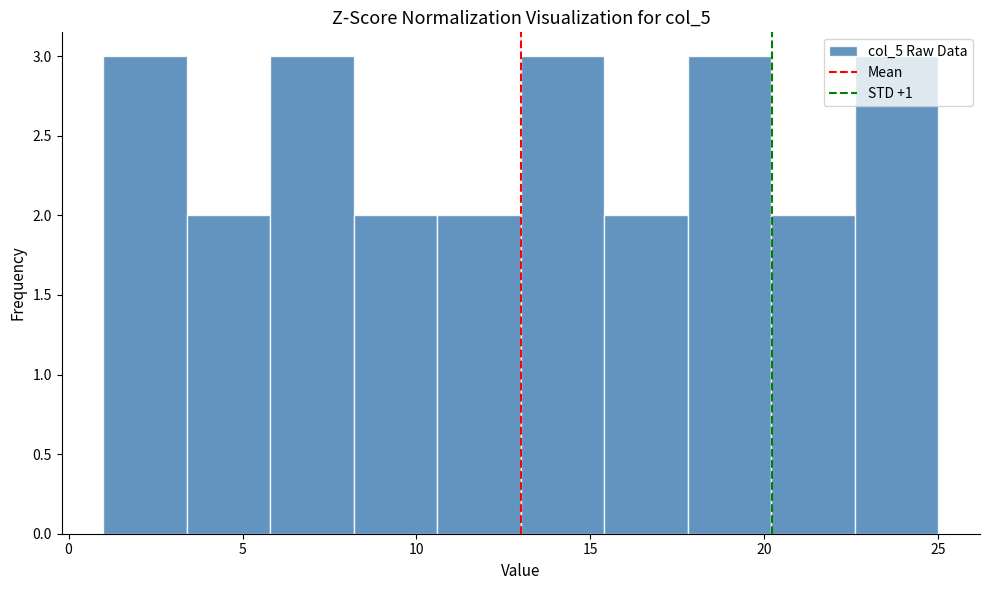

How tall is the bar that spans 17.8 to 20.2 on the x-axis? Neither the bar edges nor the heights are printed on the chart, so give them approximately, as read against the axes.

3